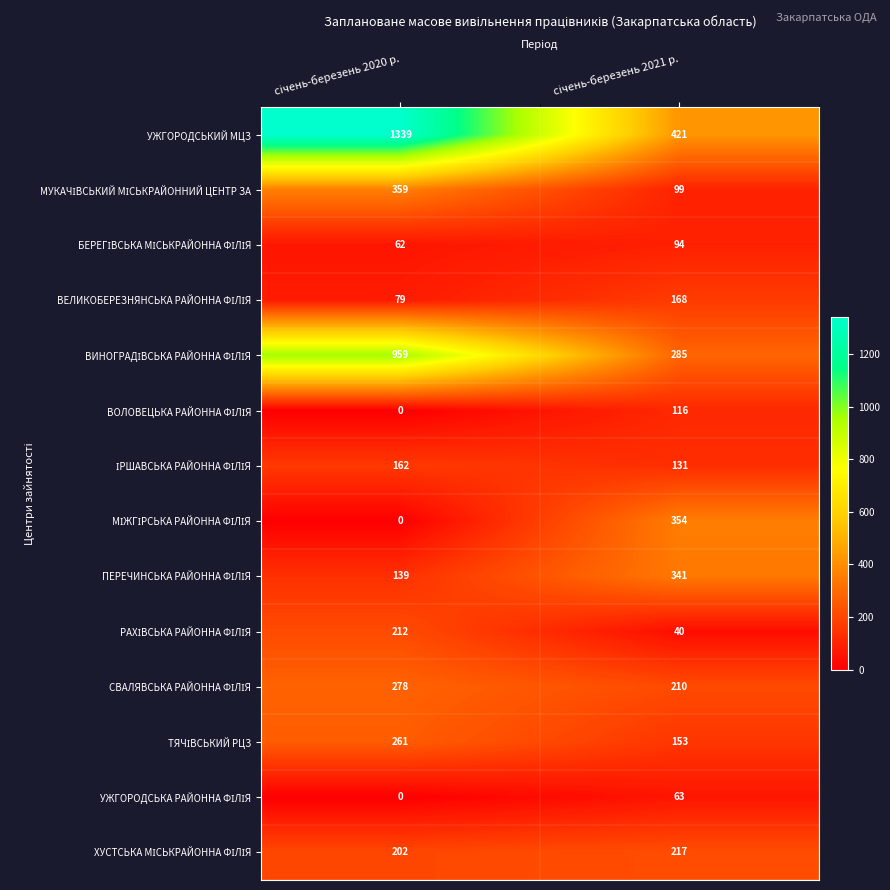

Which series has the widest spread of values?

УЖГОРОДСЬКИЙ МЦЗ